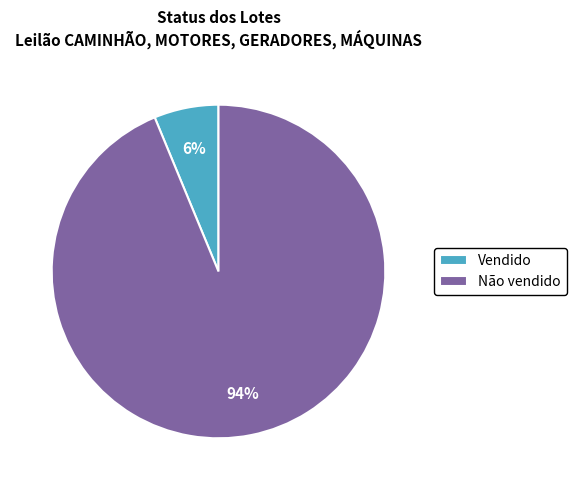

To the nearest percent, what is the combined percentage of Não vendido and Vendido?

100%